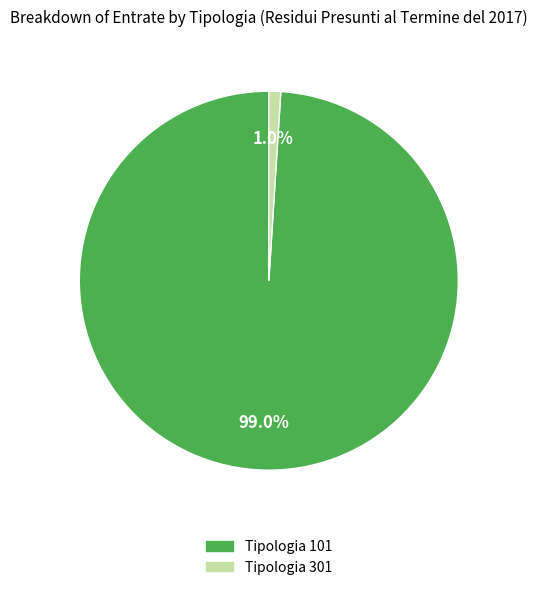

Is there a majority slice in this chart?

Yes